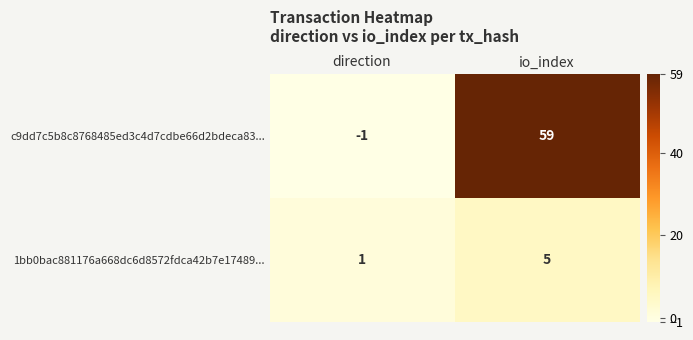

Which label corresponds to the largest value in the chart?

io_index